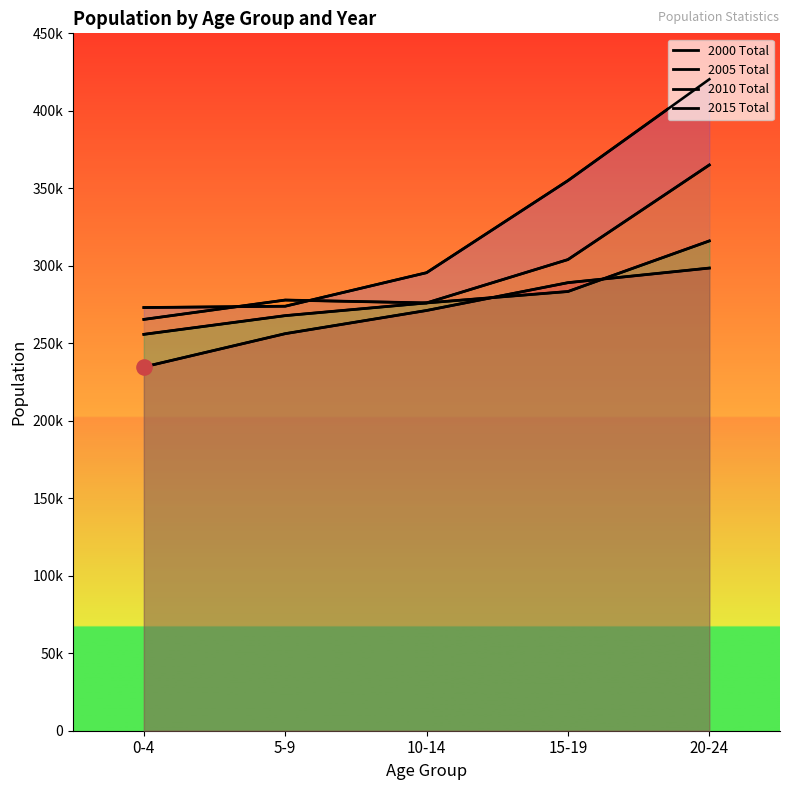

Which series has the widest spread of Y values?

2000 Total